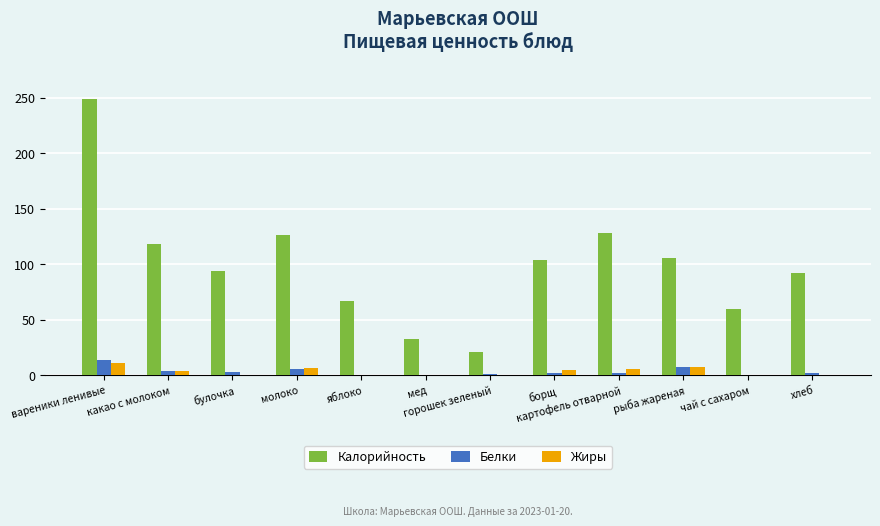

Which category has the highest value across all series?

вареники ленивые